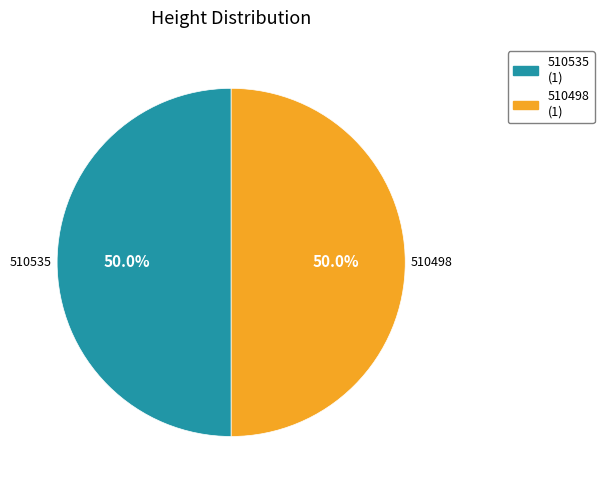

What is the ratio of the value at 510535 to the value at 510498?

1.0